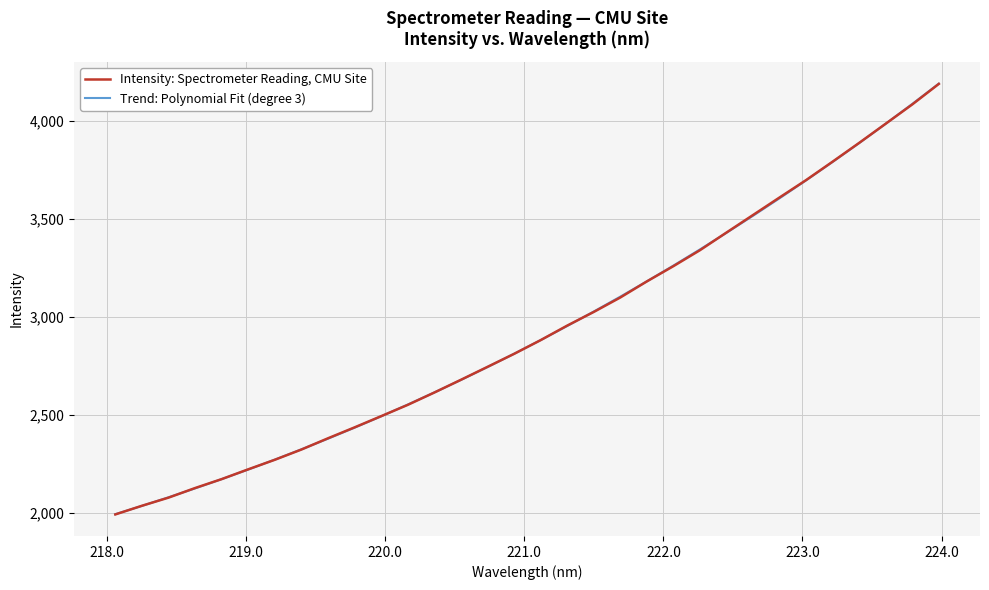

What is the highest value of the Trend: Polynomial Fit (degree 3) series?

4190.9